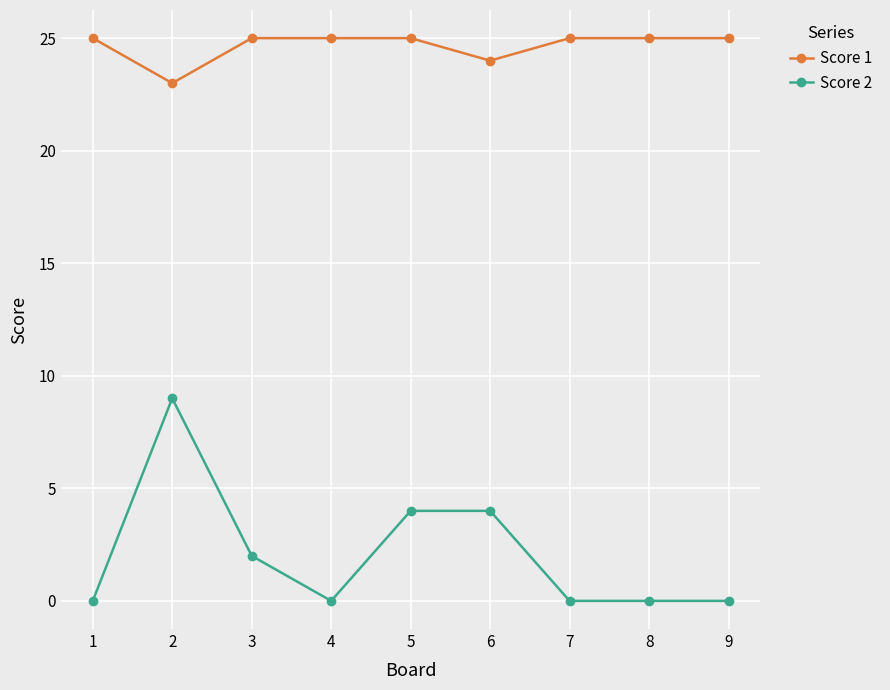

What is the value of the Score 1 point at the 8th from the left?

25